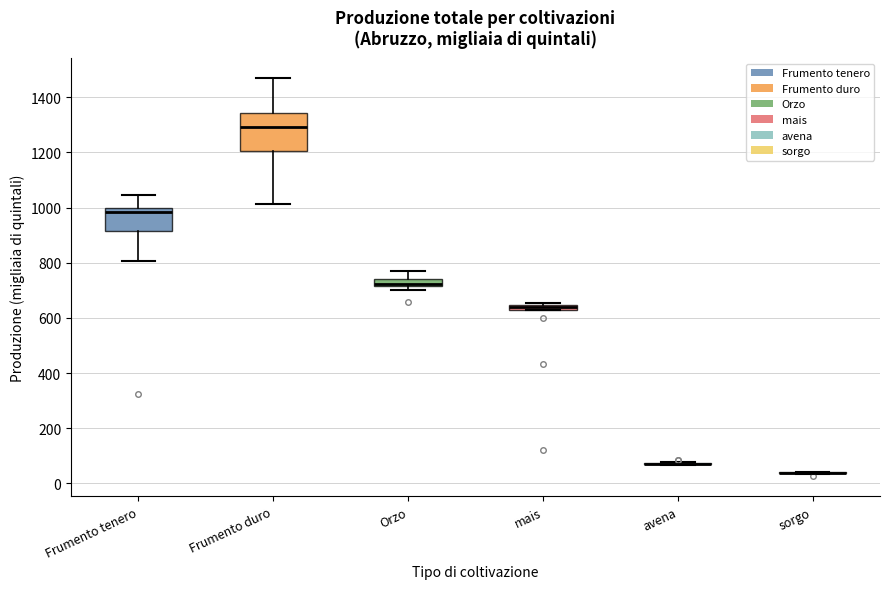

Comparing the boxes themselves (not the whiskers), which one is the tallest?

Frumento duro